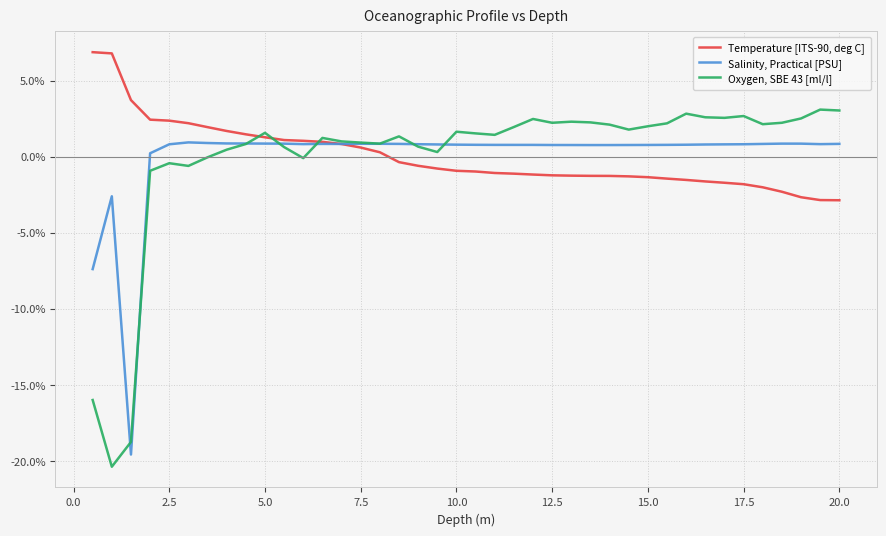

Which series has the widest spread of values?

Oxygen, SBE 43 [ml/l]